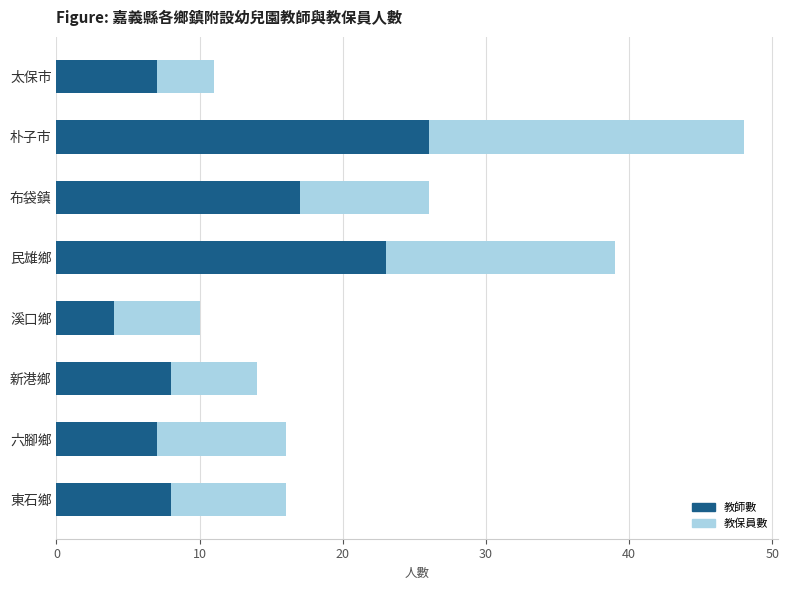

How many categories are shown in the chart?

8